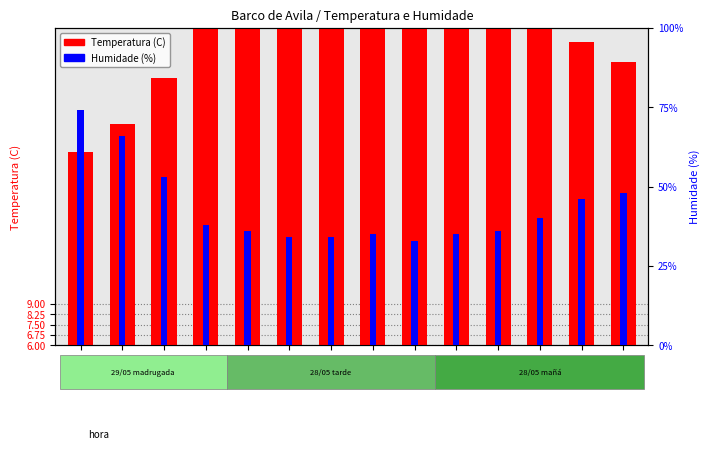

What is the difference between the Temperatura (C) values at 17:00 and 00:00?

13.2